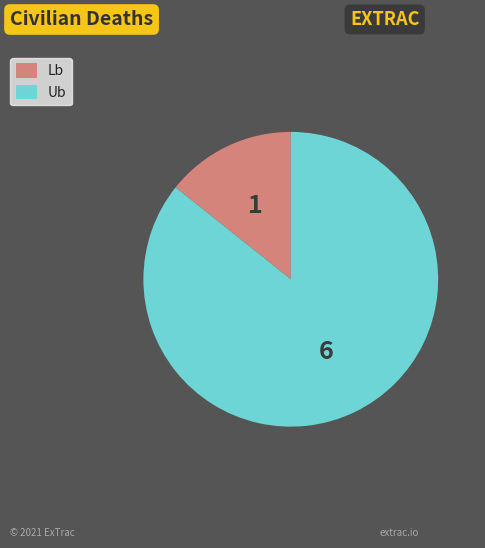

What is the majority slice?

Ub